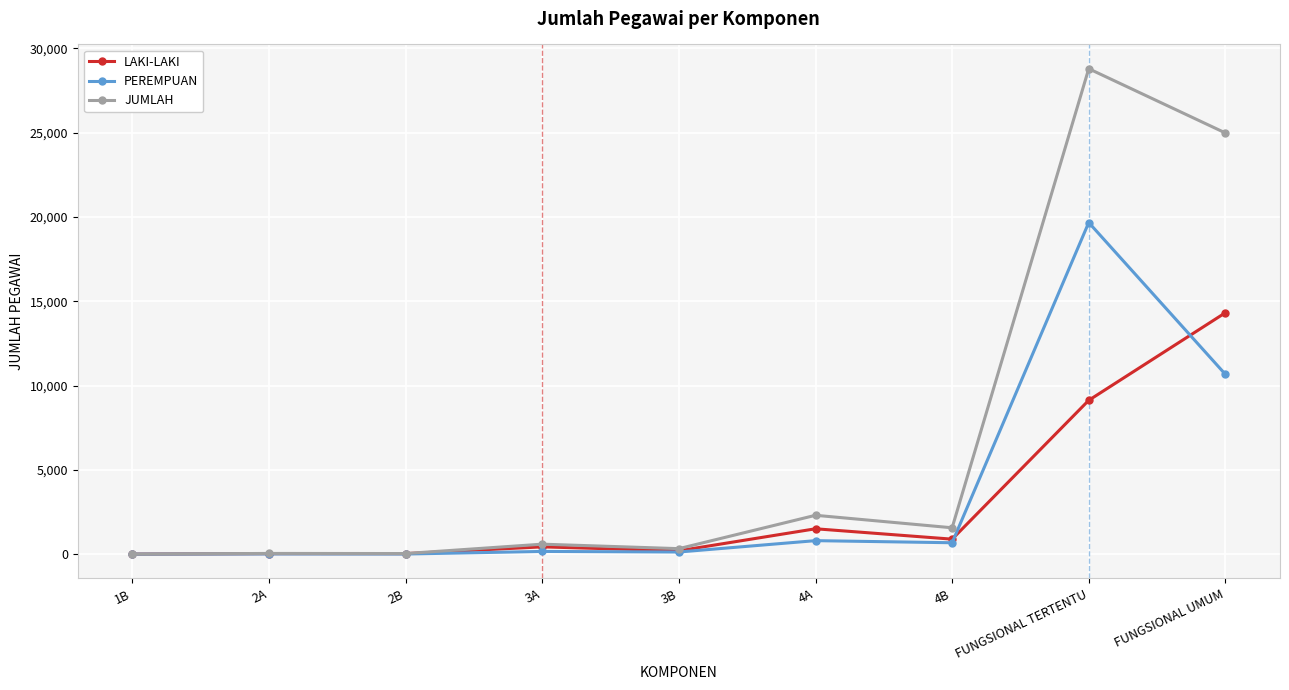

How many lines are shown in the chart?

3